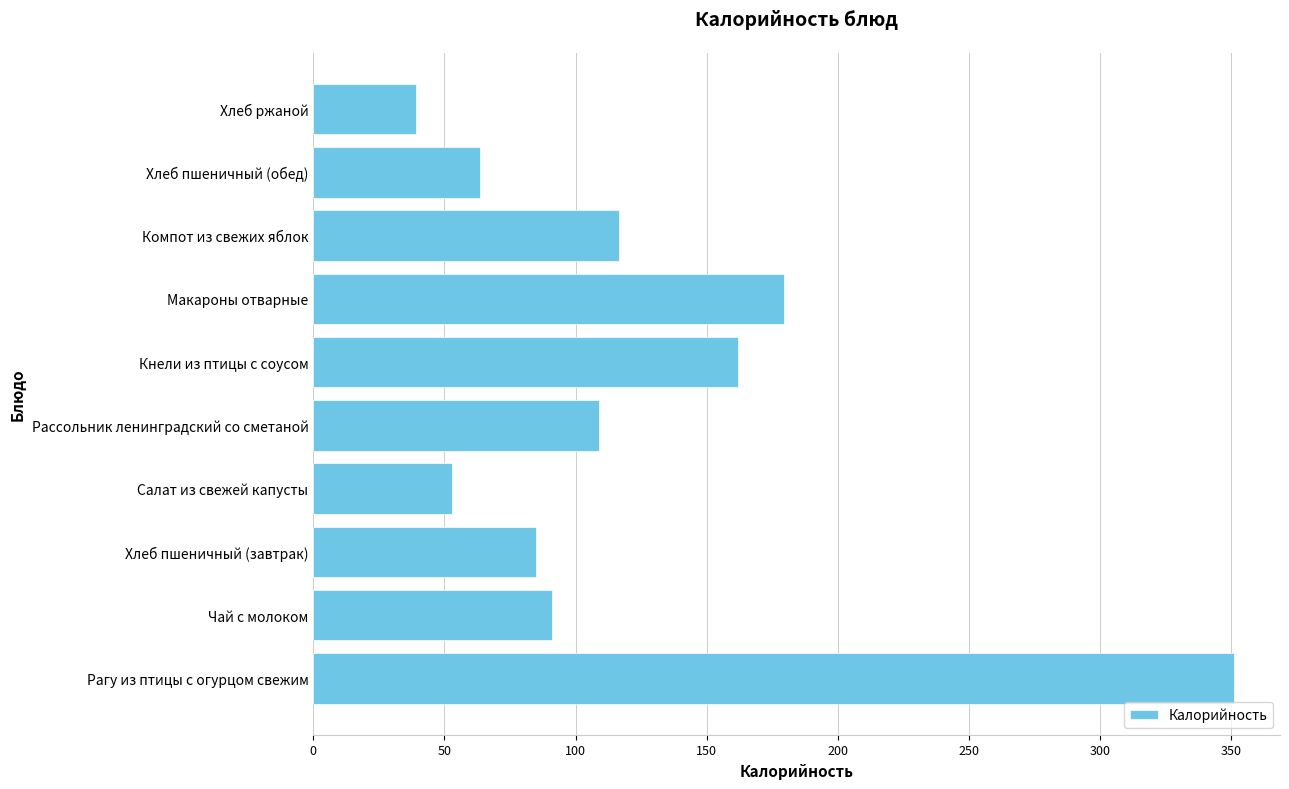

Which label corresponds to the smallest value in the chart?

Хлеб ржаной